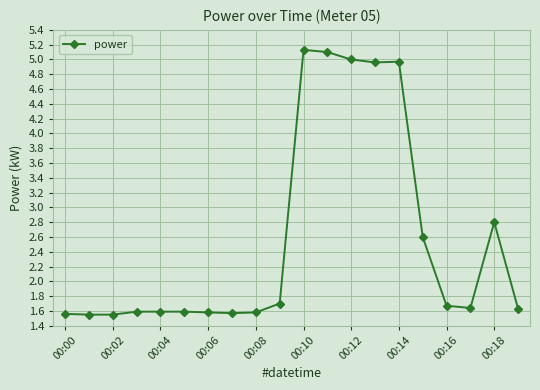

What is the maximum value shown in the chart?

5.1